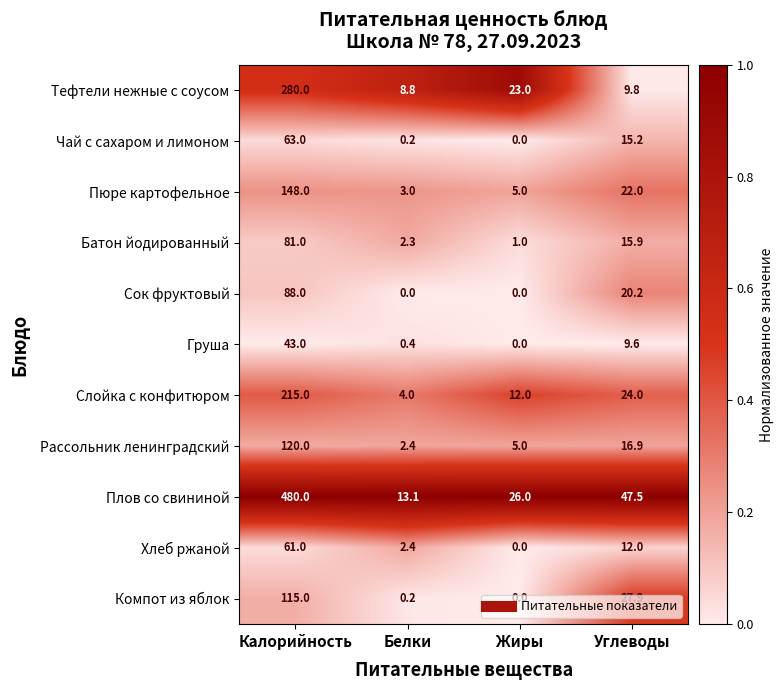

What is the total value across all series at Жиры?

72.0